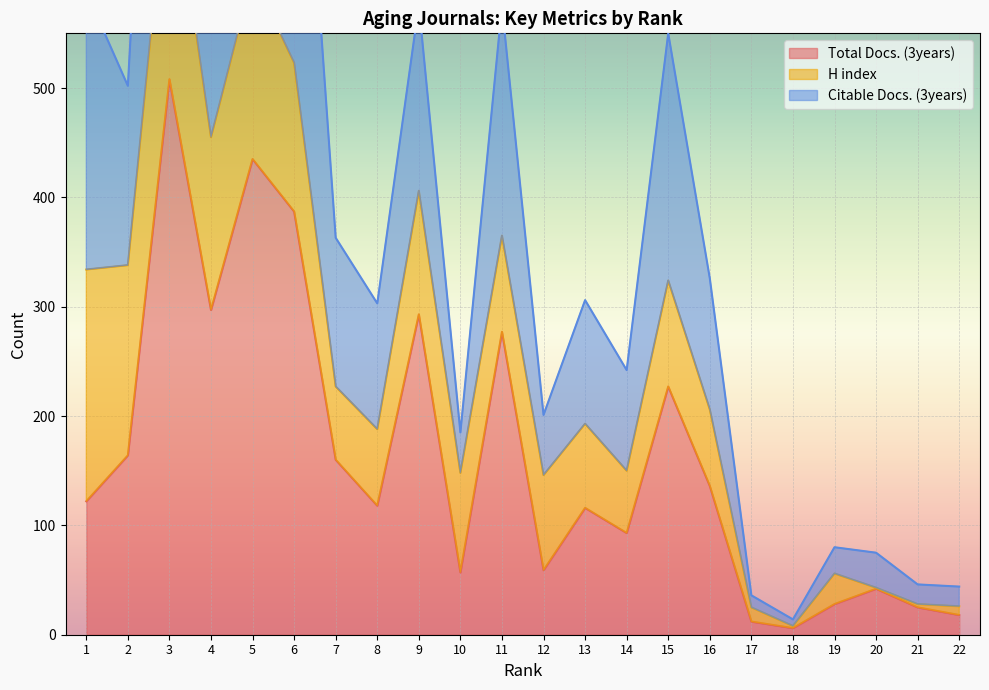

True or false: Total Docs. (3years) has a value of 136 at 16.

True